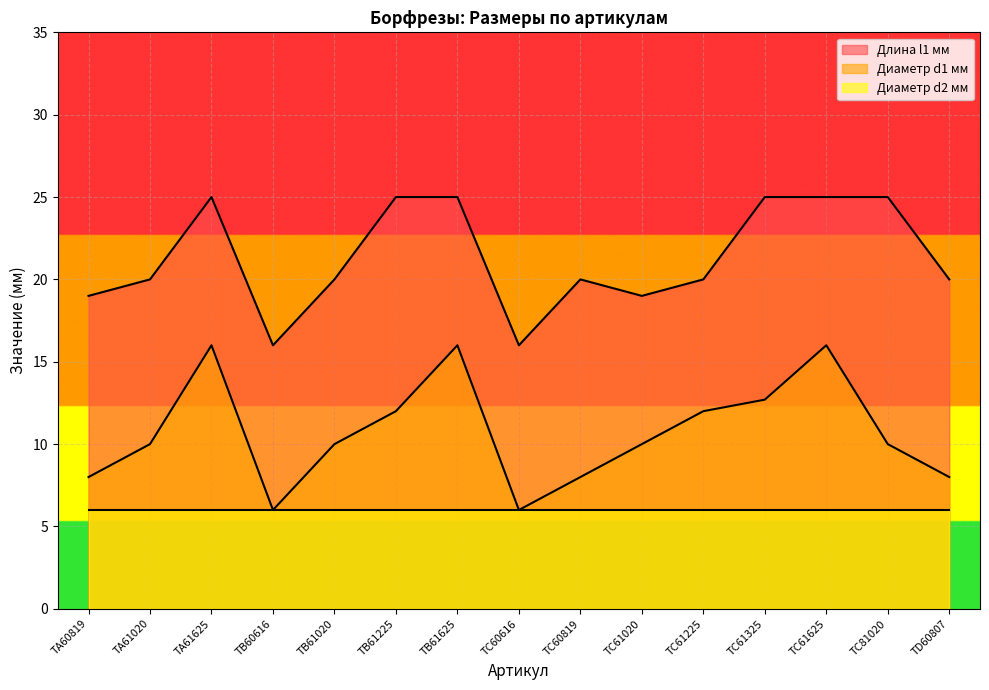

What is the highest value of the Длина l1 мм series?

25.0